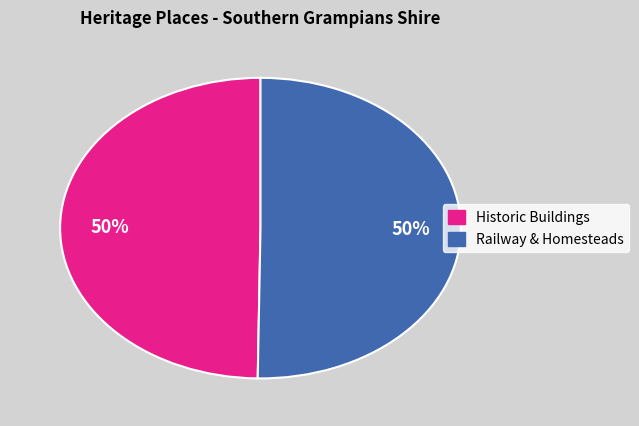

To the nearest percent, what is the average slice percentage?

50%